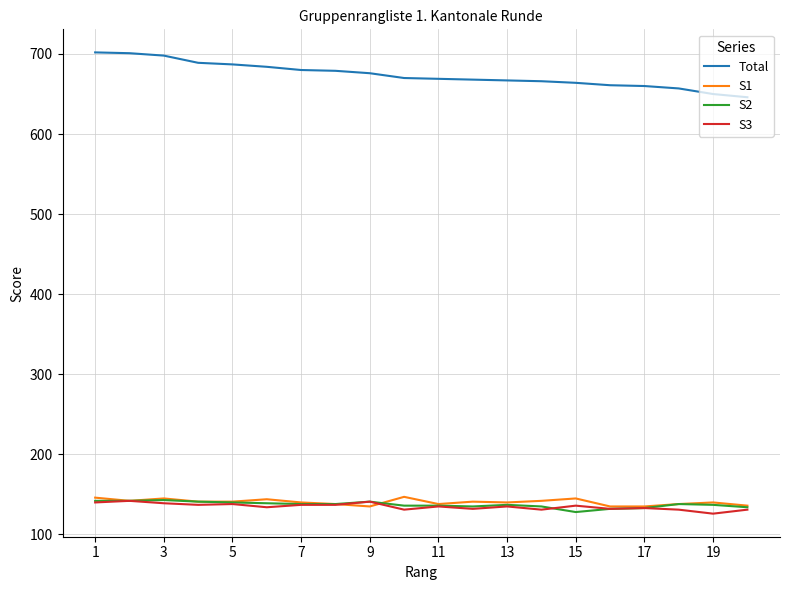

Does the chart display data point markers on the line(s)?

No